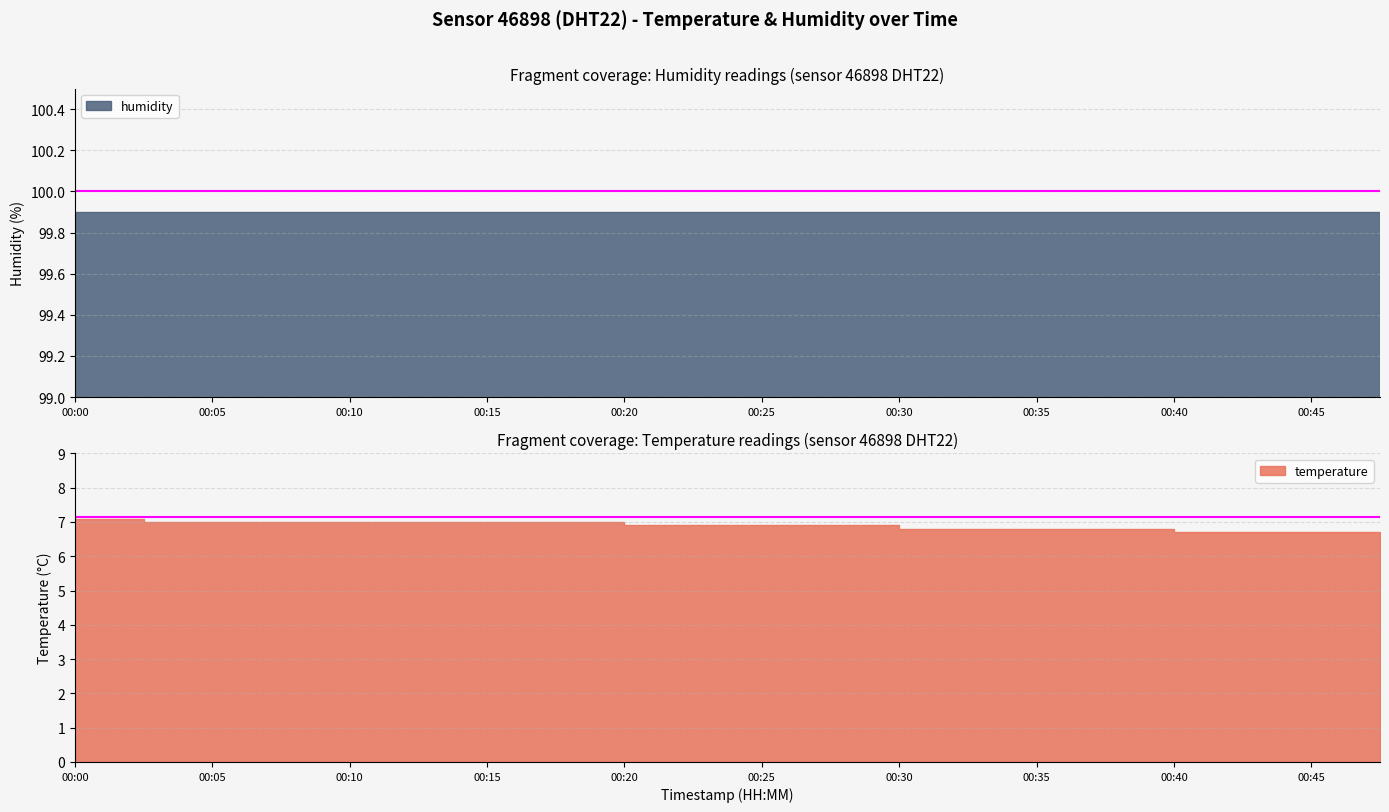

What is the average value of the humidity series?

99.9